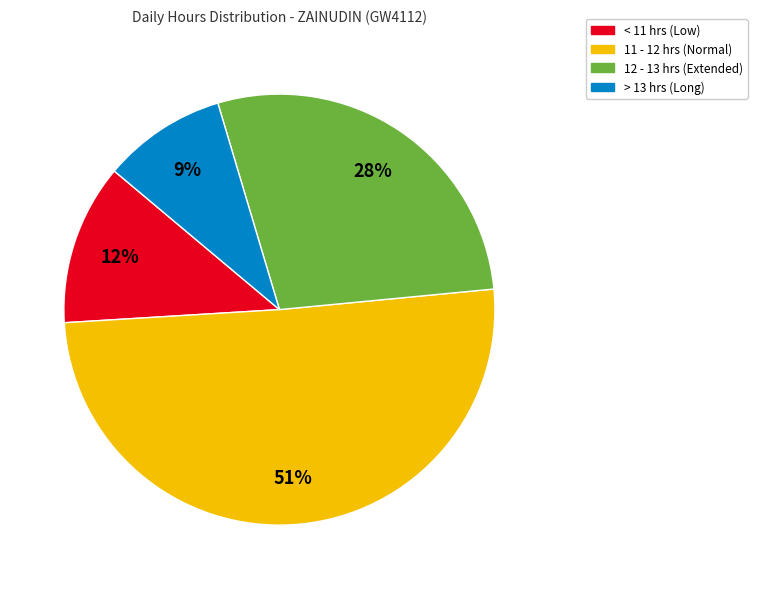

Does any single category account for the majority?

Yes